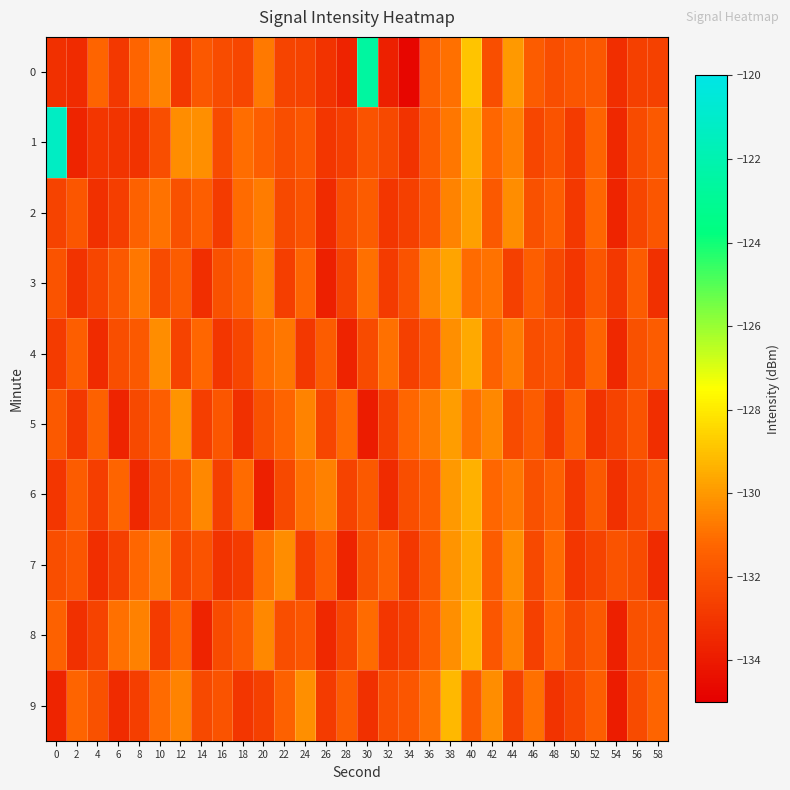

The value of 8 at 52 is -131.7. True or false?

True